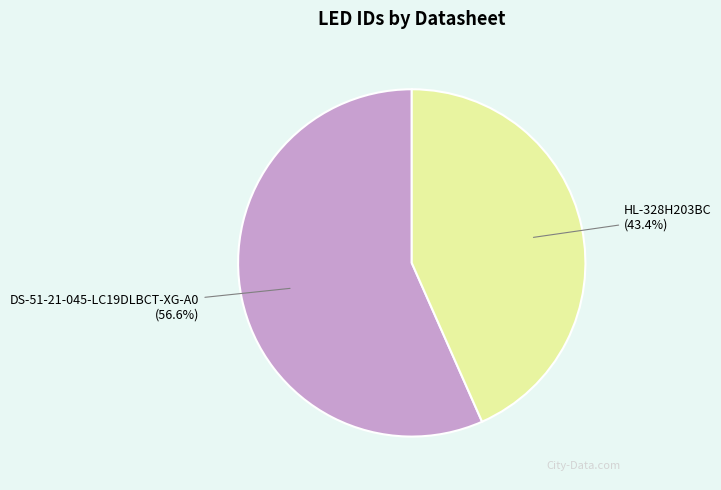

Which category has the biggest portion of the pie?

DS-51-21-045-LC19DLBCT-XG-A0